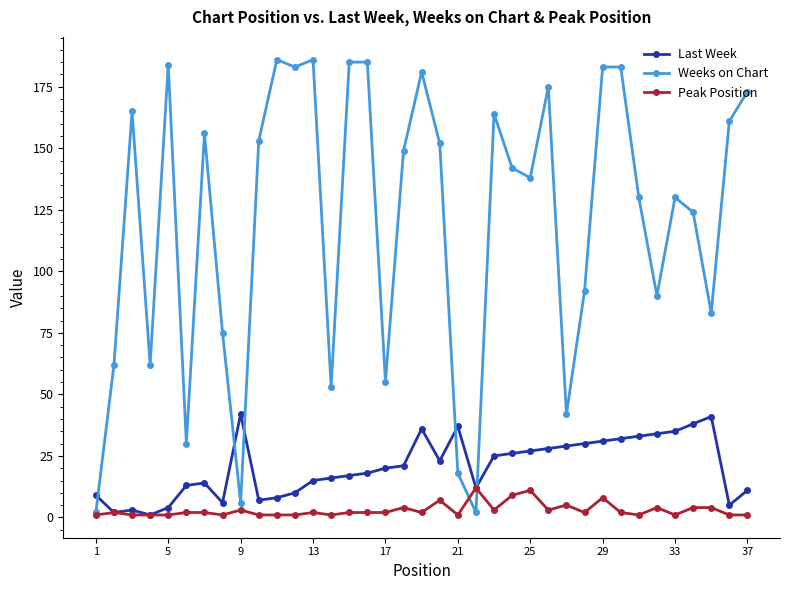

Reading left to right, what are all the values shown in this chart?

Last Week: 9	2	3	1	4	13	14	6	42	7	8	10	15	16	17	18	20	21	36	23	37	12	25	26	27	28	29	30	31	32	33	34	35	38	41	5	11
Weeks on Chart: 2	62	165	62	184	30	156	75	6	153	186	183	186	53	185	185	55	149	181	152	18	2	164	142	138	175	42	92	183	183	130	90	130	124	83	161	173
Peak Position: 1	2	1	1	1	2	2	1	3	1	1	1	2	1	2	2	2	4	2	7	1	12	3	9	11	3	5	2	8	2	1	4	1	4	4	1	1